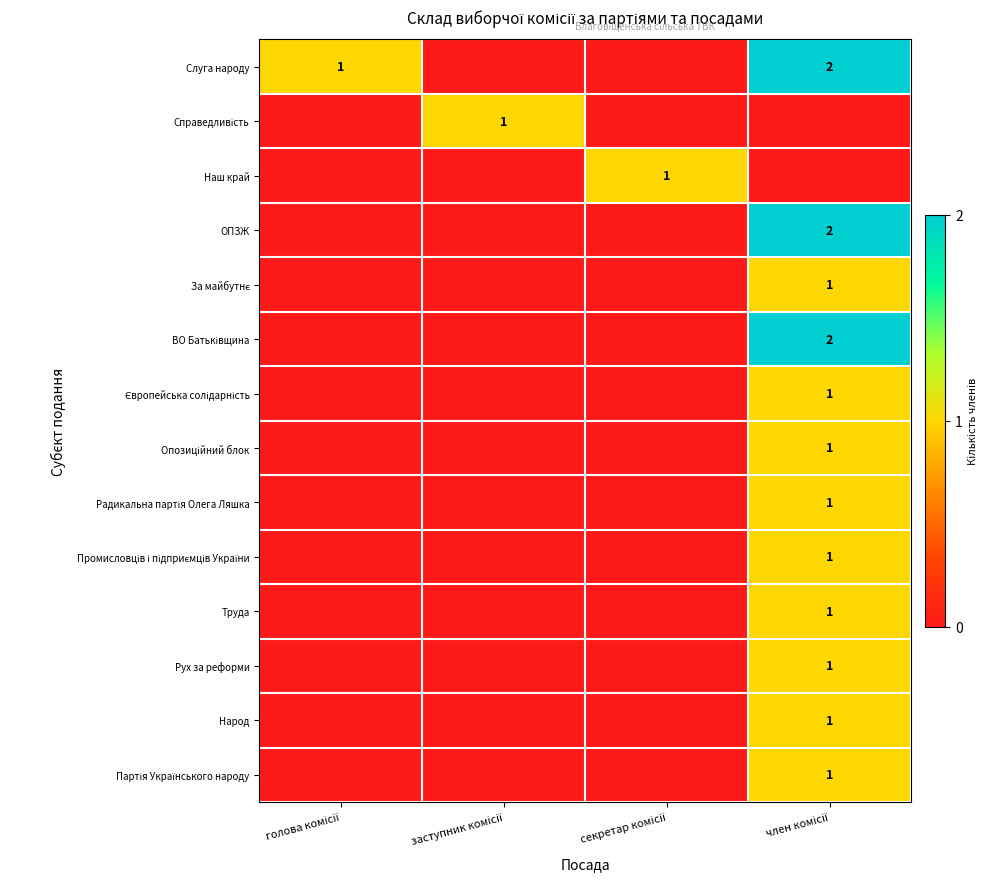

How many series are shown in this chart?

14